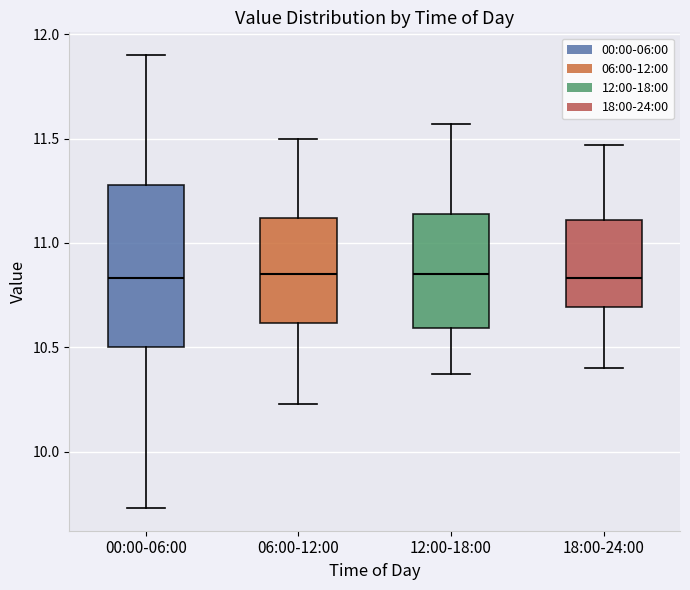

Comparing the boxes themselves (not the whiskers), which one is the tallest?

00:00-06:00